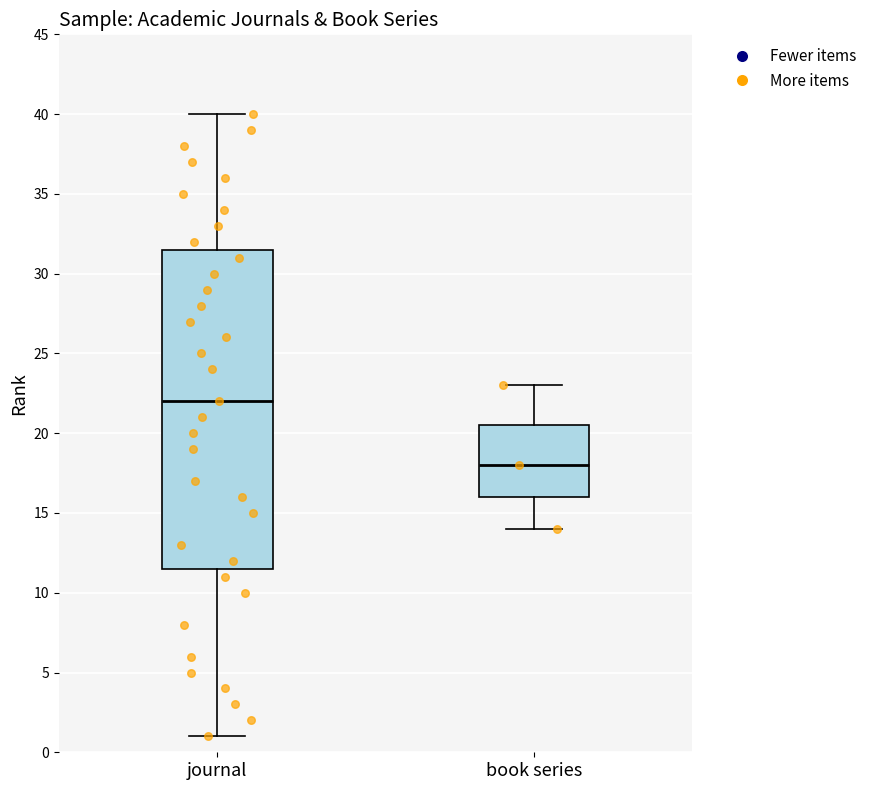

Reading left to right, transcribe this box plot: for each box, give where its median line is, the range the box spans, and where its two whiskers end, as read against the y-axis. The values are not printed on the chart, so give them approximately, as read against the axis.

journal: median 22.0, box 11.5 to 31.5, whiskers 1.0 to 40.0
book series: median 18.0, box 16.0 to 20.5, whiskers 14.0 to 23.0